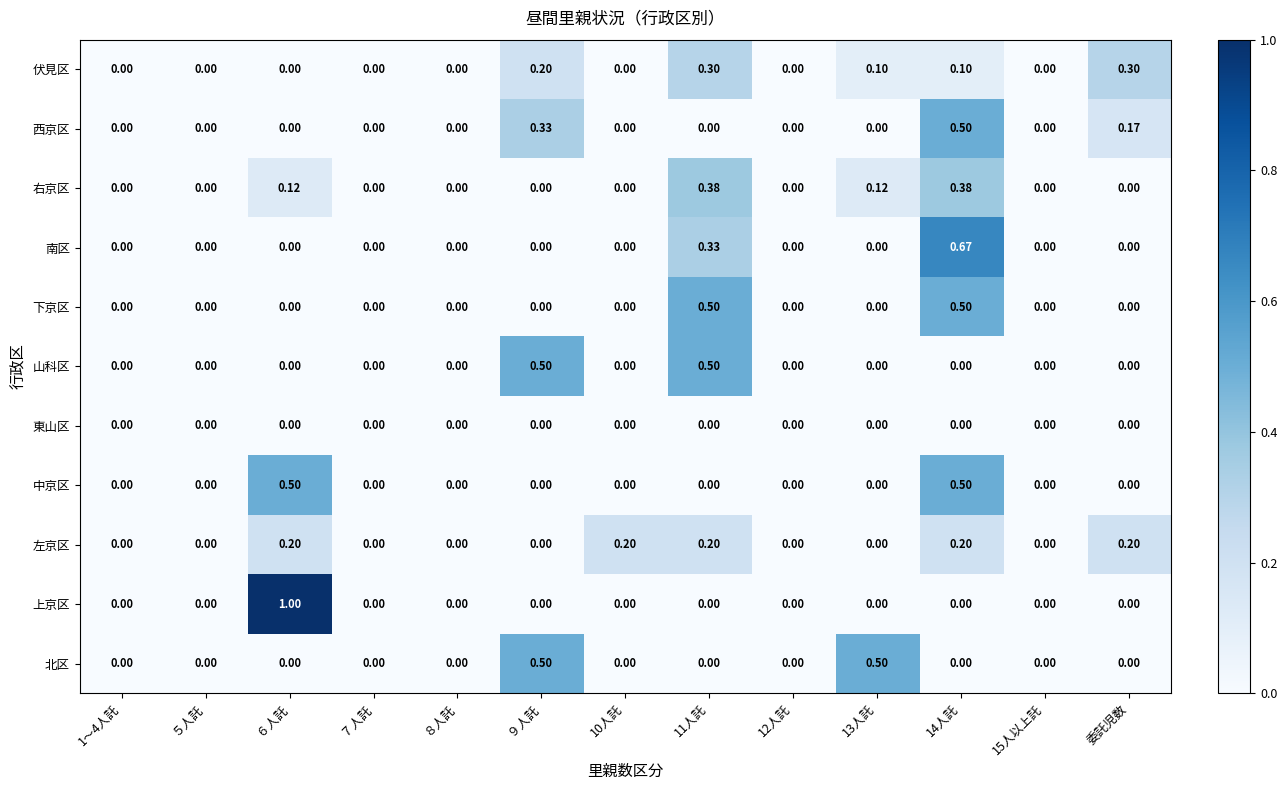

Which series changed the most between ７人託 and 10人託?

左京区